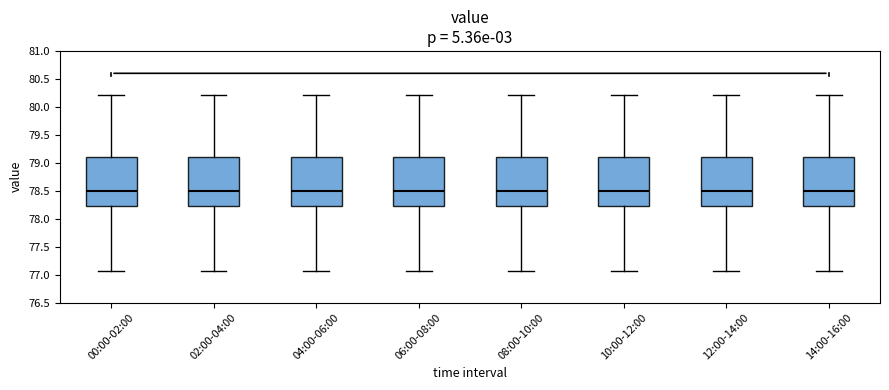

Reading left to right, read every box against the y-axis: the position of its median line, the range the box covers, and the ends of its whiskers. The values are not printed on the chart, so give them approximately, as read against the axis.

00:00-02:00: median 78.50, box 78.25 to 79.10, whiskers 77.05 to 80.20
02:00-04:00: median 78.50, box 78.25 to 79.10, whiskers 77.05 to 80.20
04:00-06:00: median 78.50, box 78.25 to 79.10, whiskers 77.05 to 80.20
06:00-08:00: median 78.50, box 78.25 to 79.10, whiskers 77.05 to 80.20
08:00-10:00: median 78.50, box 78.25 to 79.10, whiskers 77.05 to 80.20
10:00-12:00: median 78.50, box 78.25 to 79.10, whiskers 77.05 to 80.20
12:00-14:00: median 78.50, box 78.25 to 79.10, whiskers 77.05 to 80.20
14:00-16:00: median 78.50, box 78.25 to 79.10, whiskers 77.05 to 80.20